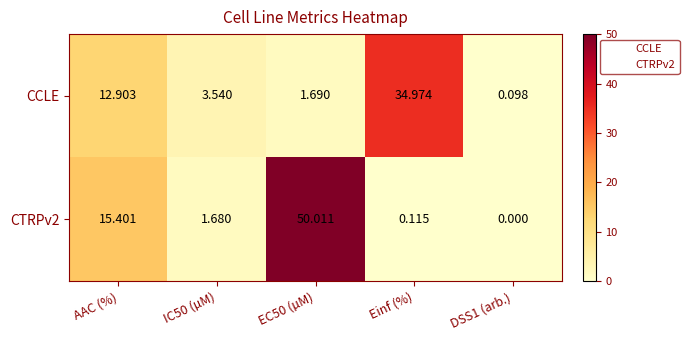

At which label does CTRPv2 first exceed 1?

AAC (%)